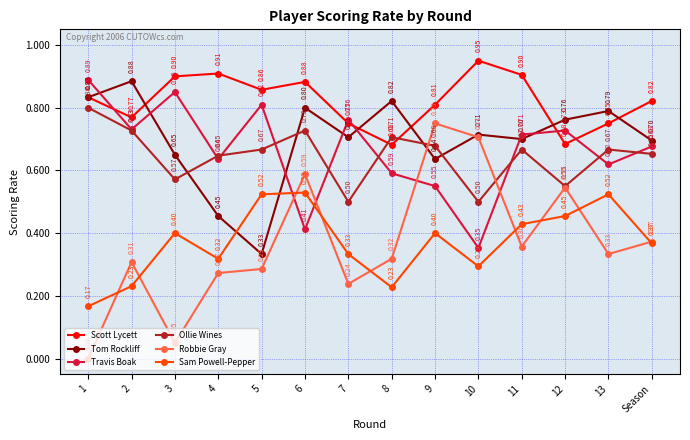

What position from the right is 4?

11